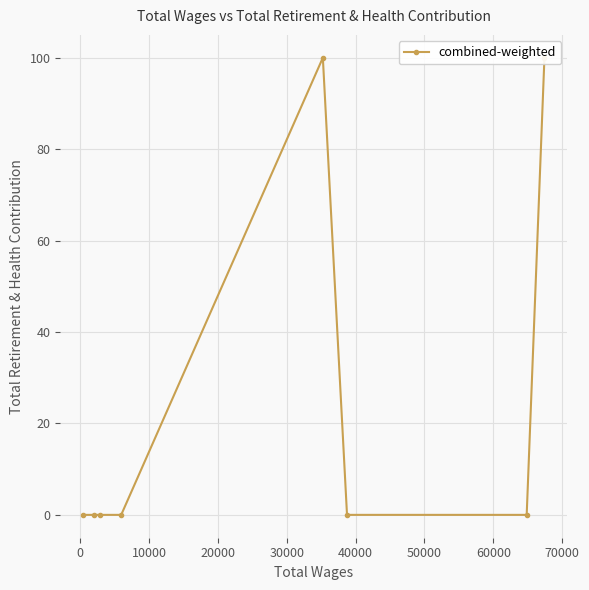

The chart shows a value of 0 at 50000. True or false?

True